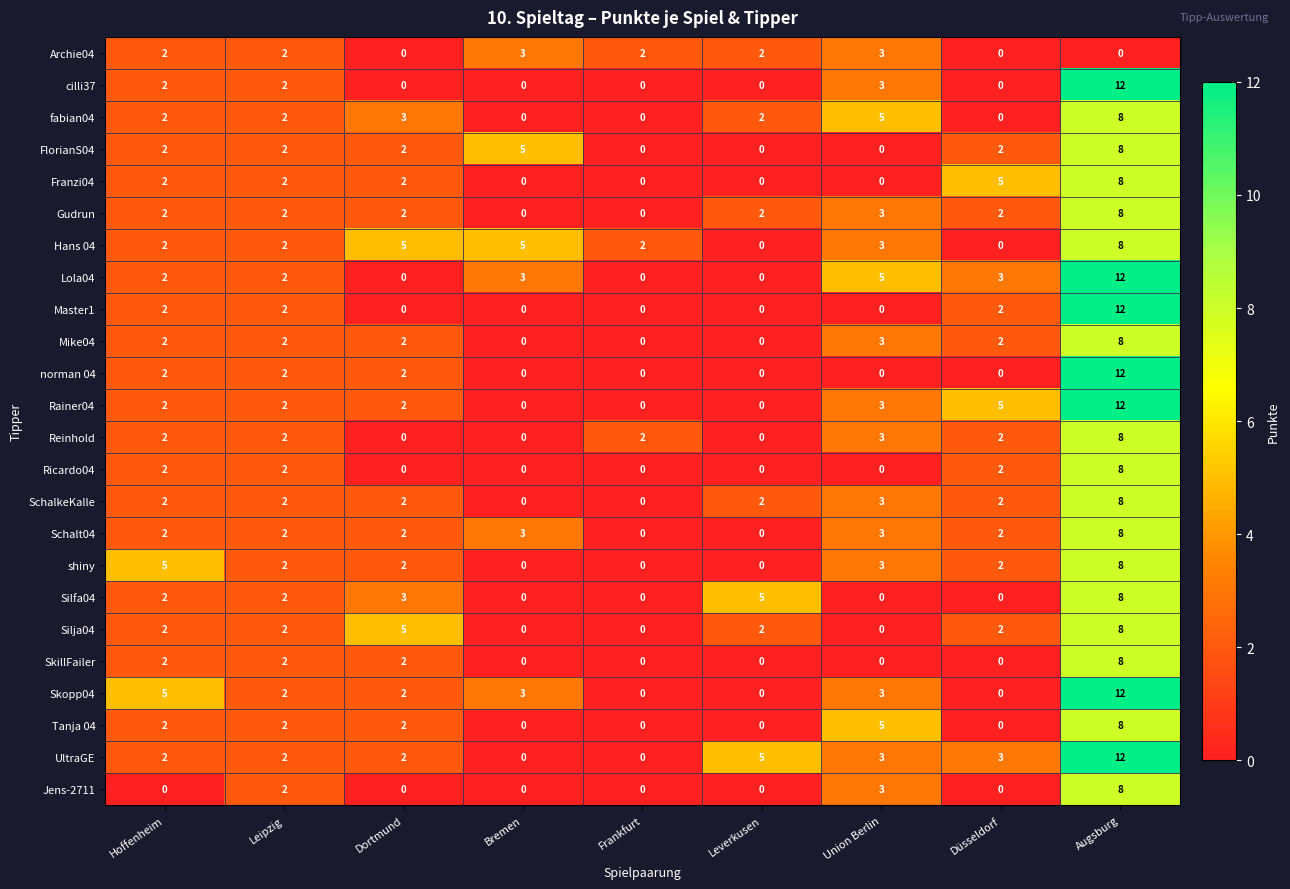

What is the difference between the maximum and minimum values in the Silja04 series?

8